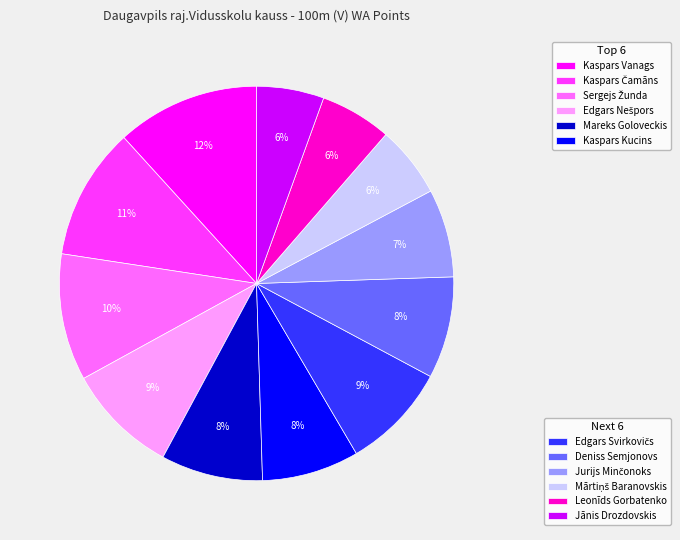

Does any single category account for the majority?

No